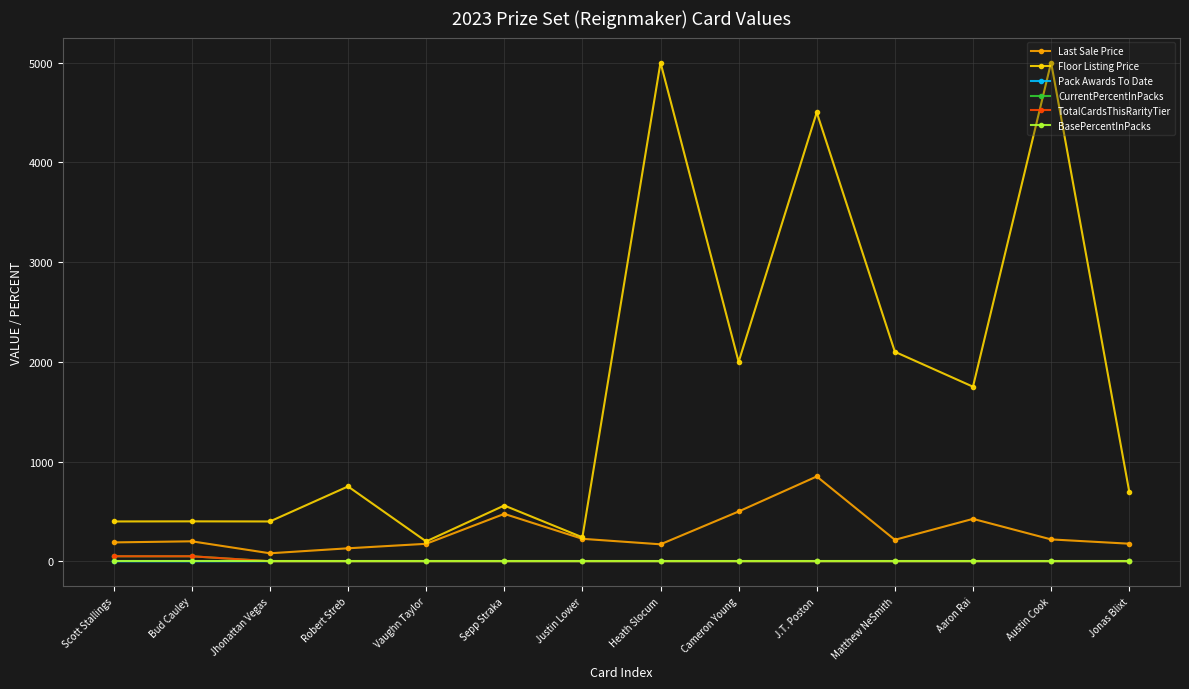

True or false: Pack Awards To Date has a value of 0.5 at Jhonattan Vegas.

False